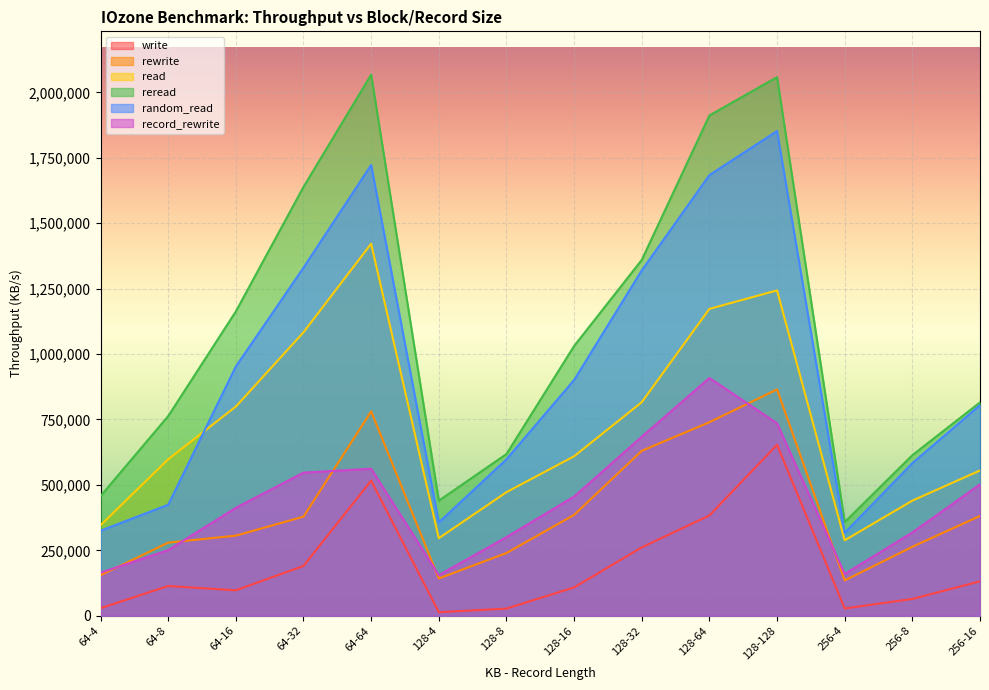

Reading left to right, list all the values displayed in this chart.

write: 64-4=28842	64-8=113656	64-16=97266	64-32=190405	64-64=516414	128-4=13451	128-8=27374	128-16=108309	128-32=261275	128-64=383258	128-128=653282	256-4=27825	256-8=64304	256-16=131492
rewrite: 64-4=154913	64-8=279385	64-16=306151	64-32=378715	64-64=780776	128-4=142526	128-8=239695	128-16=385460	128-32=630273	128-64=739689	128-128=864797	256-4=135014	256-8=263636	256-16=381462
read: 64-4=346008	64-8=598110	64-16=799377	64-32=1083249	64-64=1421755	128-4=296318	128-8=472262	128-16=609522	128-32=816154	128-64=1172704	128-128=1243315	256-4=288267	256-8=439912	256-16=555248
reread: 64-4=457452	64-8=763021	64-16=1163036	64-32=1638743	64-64=2067979	128-4=439767	128-8=617941	128-16=1030846	128-32=1359835	128-64=1911894	128-128=2058509	256-4=358056	256-8=613634	256-16=815414
random_read: 64-4=325058	64-8=424198	64-16=952555	64-32=1330167	64-64=1722886	128-4=356533	128-8=597981	128-16=901083	128-32=1319723	128-64=1684006	128-128=1852520	256-4=316849	256-8=583299	256-16=805021
record_rewrite: 64-4=164502	64-8=250919	64-16=412466	64-32=546928	64-64=561808	128-4=155128	128-8=300464	128-16=455436	128-32=684081	128-64=908709	128-128=735635	256-4=159597	256-8=318352	256-16=502028